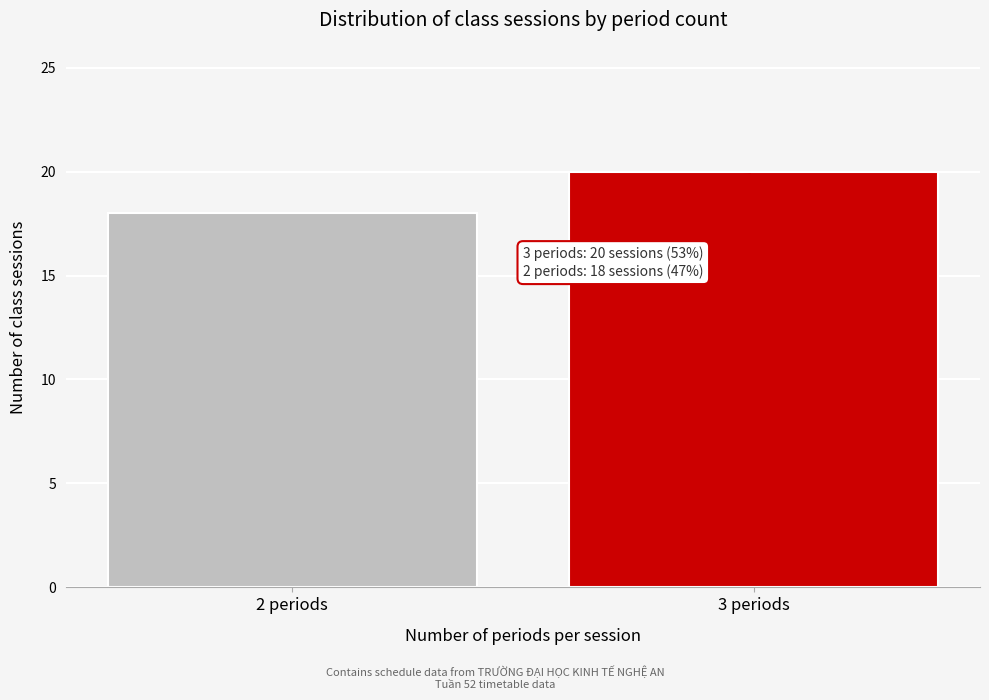

Reading left to right, transcribe all the data shown in this chart.

2 periods=18	3 periods=20